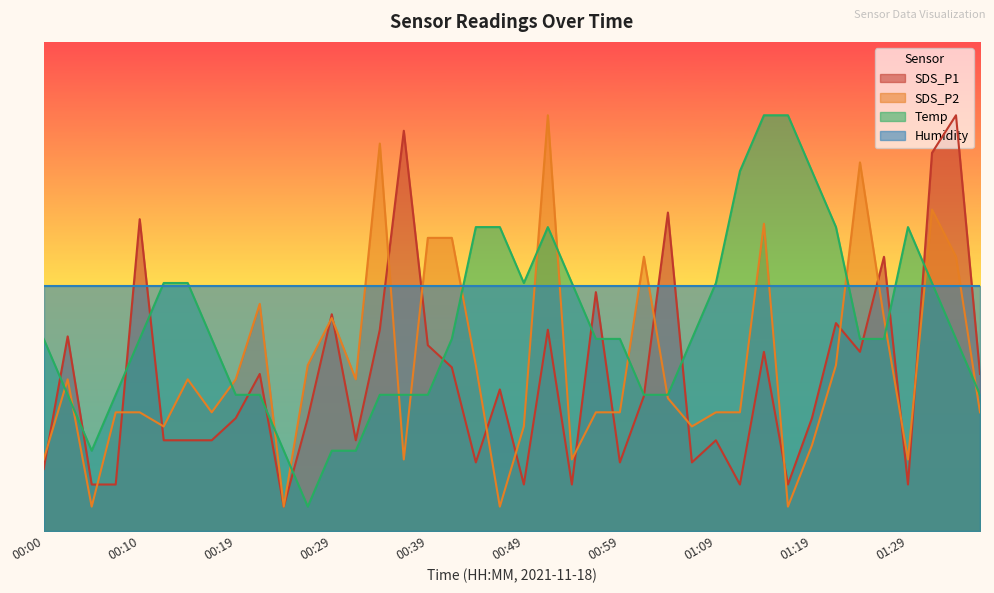

Where does the Temp series first go above 39?

00:00